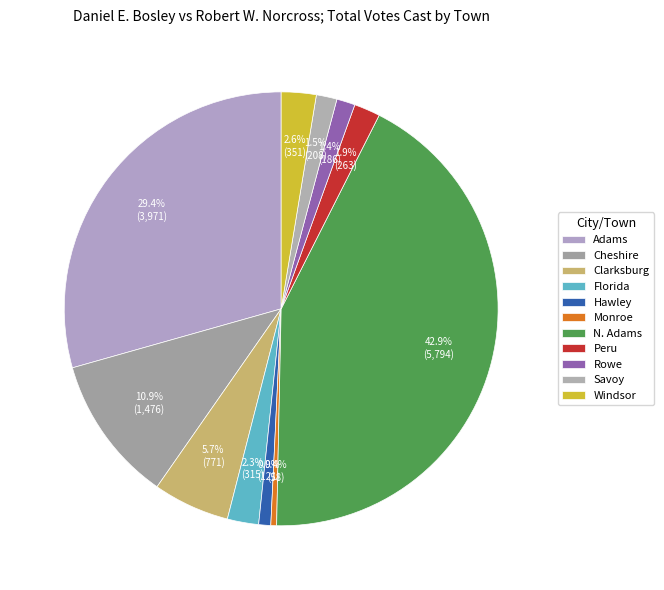

How many slices are in this pie chart?

11